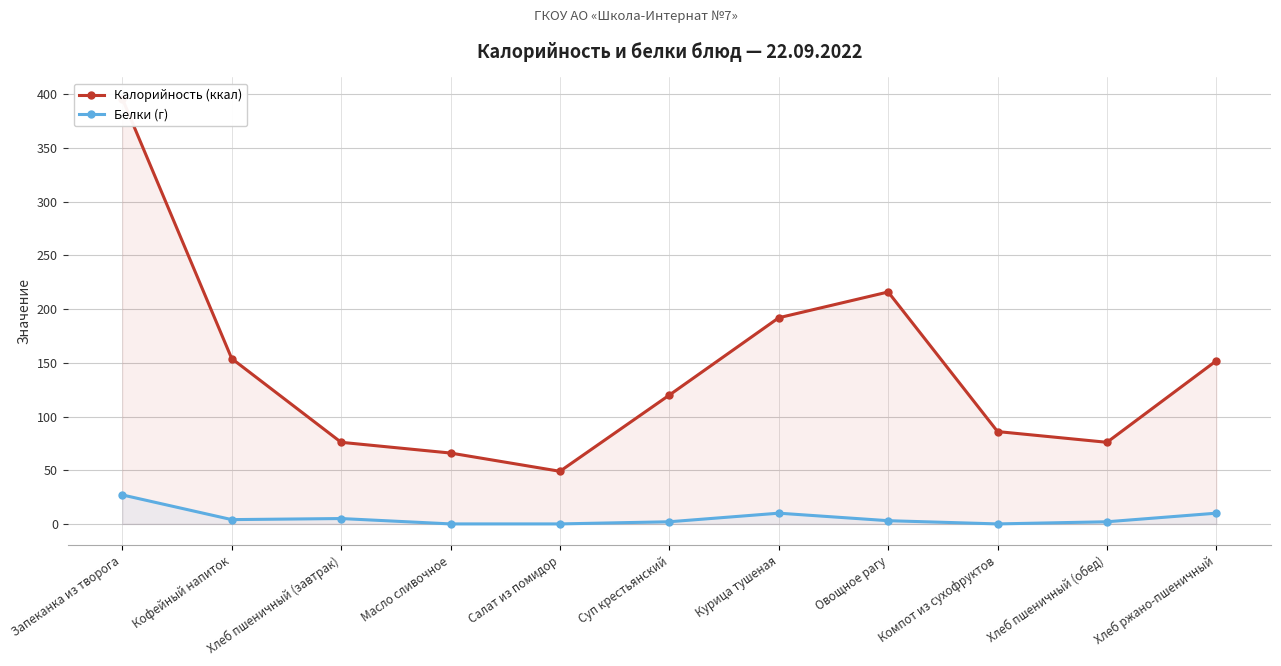

True or false: Белки (г) and Калорийность (ккал) cross at least once.

False